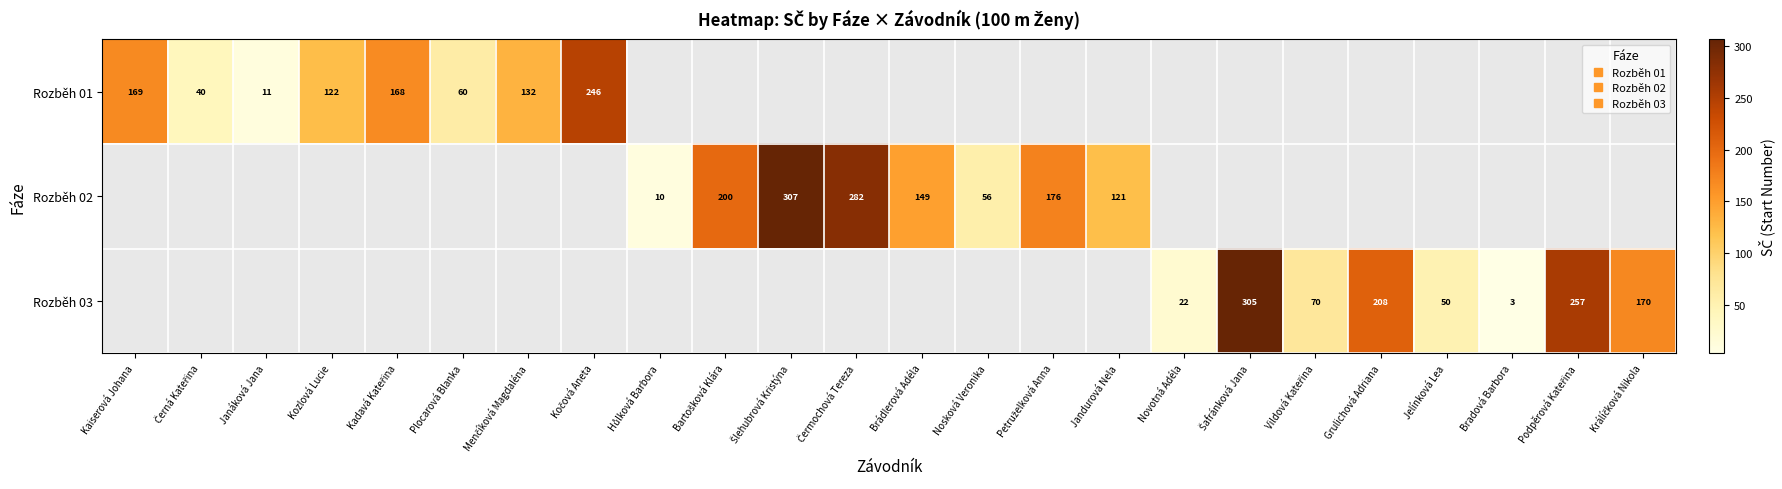

At which label does Rozběh 02 first exceed 121?

Bartošková Klára